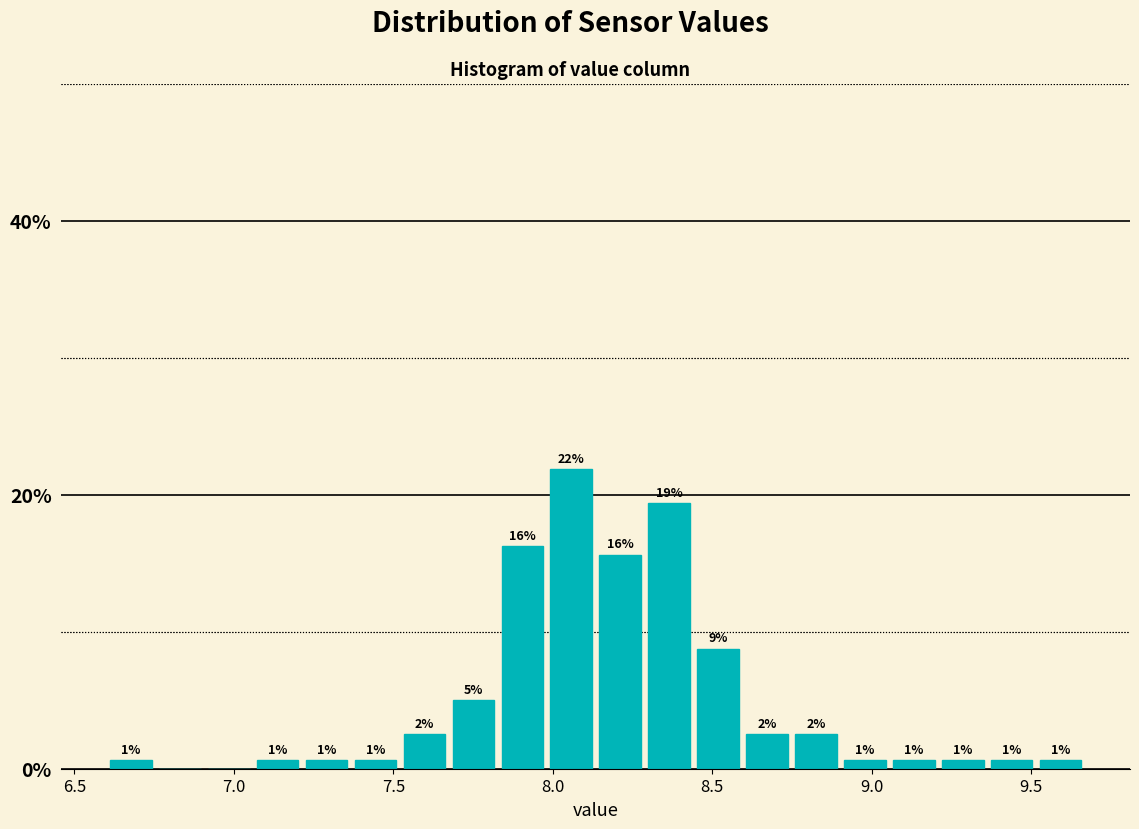

Read against the x-axis, roughly where is the centre of the tallest bar?

8.05